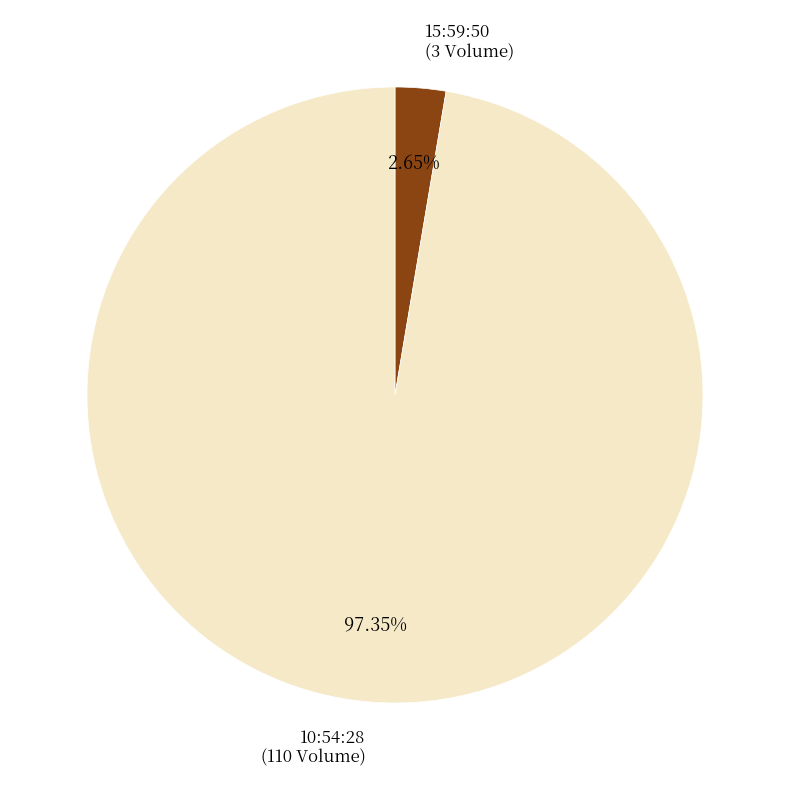

Which has a higher value, 15:59:50 or 10:54:28?

10:54:28